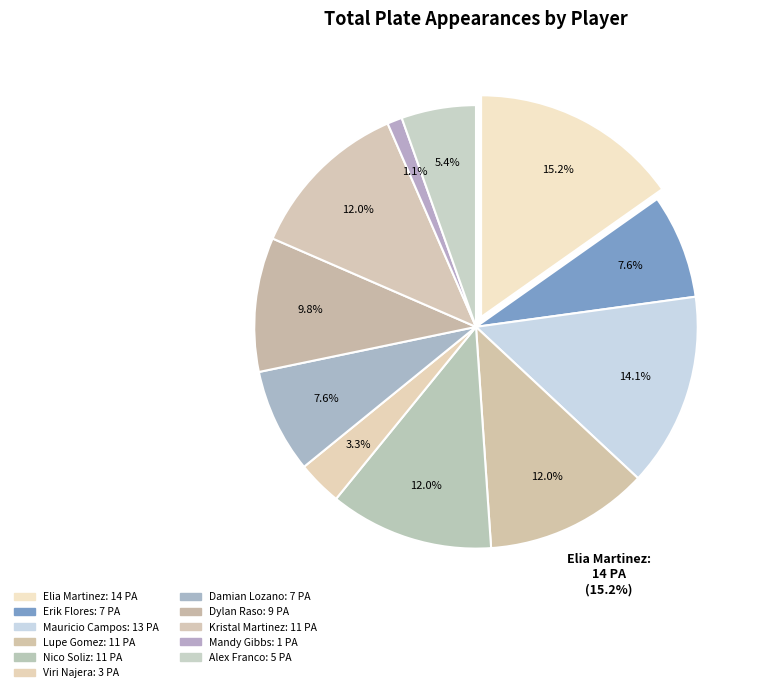

To the nearest percent, what percentage of the pie is Erik Flores?

8%